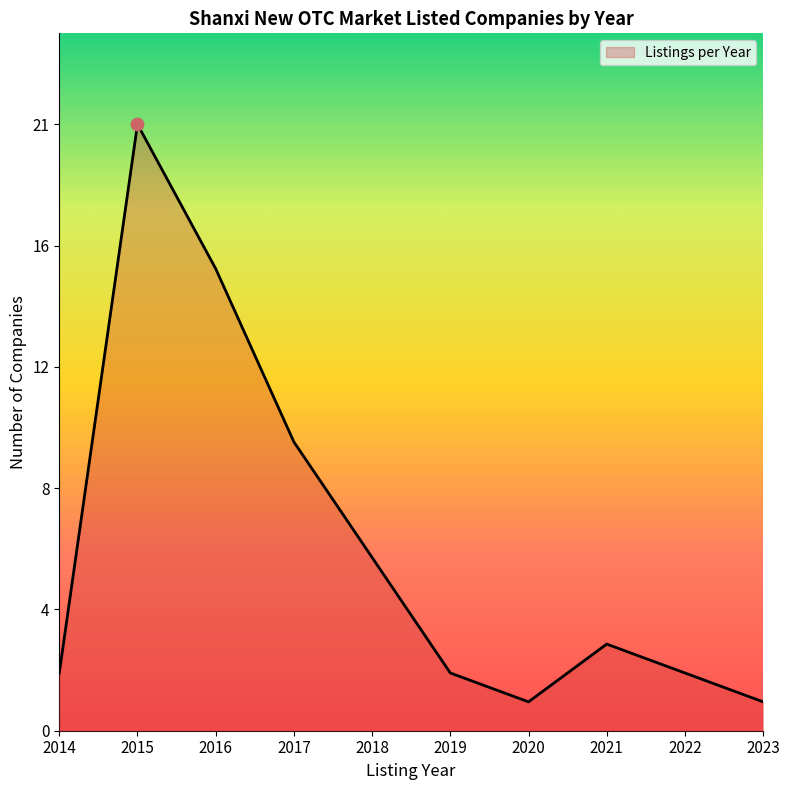

Is this an area chart (filled region under the line)?

Yes